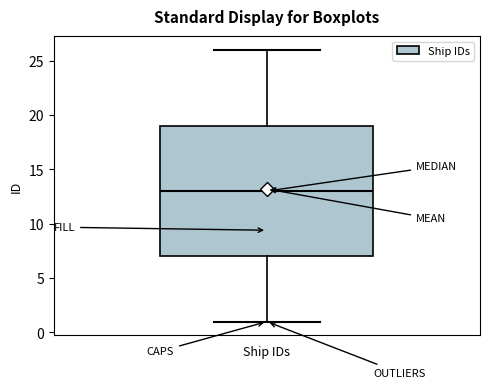

Read this box plot against the y-axis: the position of the median line, the range covered by the box, and the ends of both whiskers. The values are not printed on the chart, so give them approximately, as read against the axis.

median 13, box 7 to 19, whiskers 1 to 26